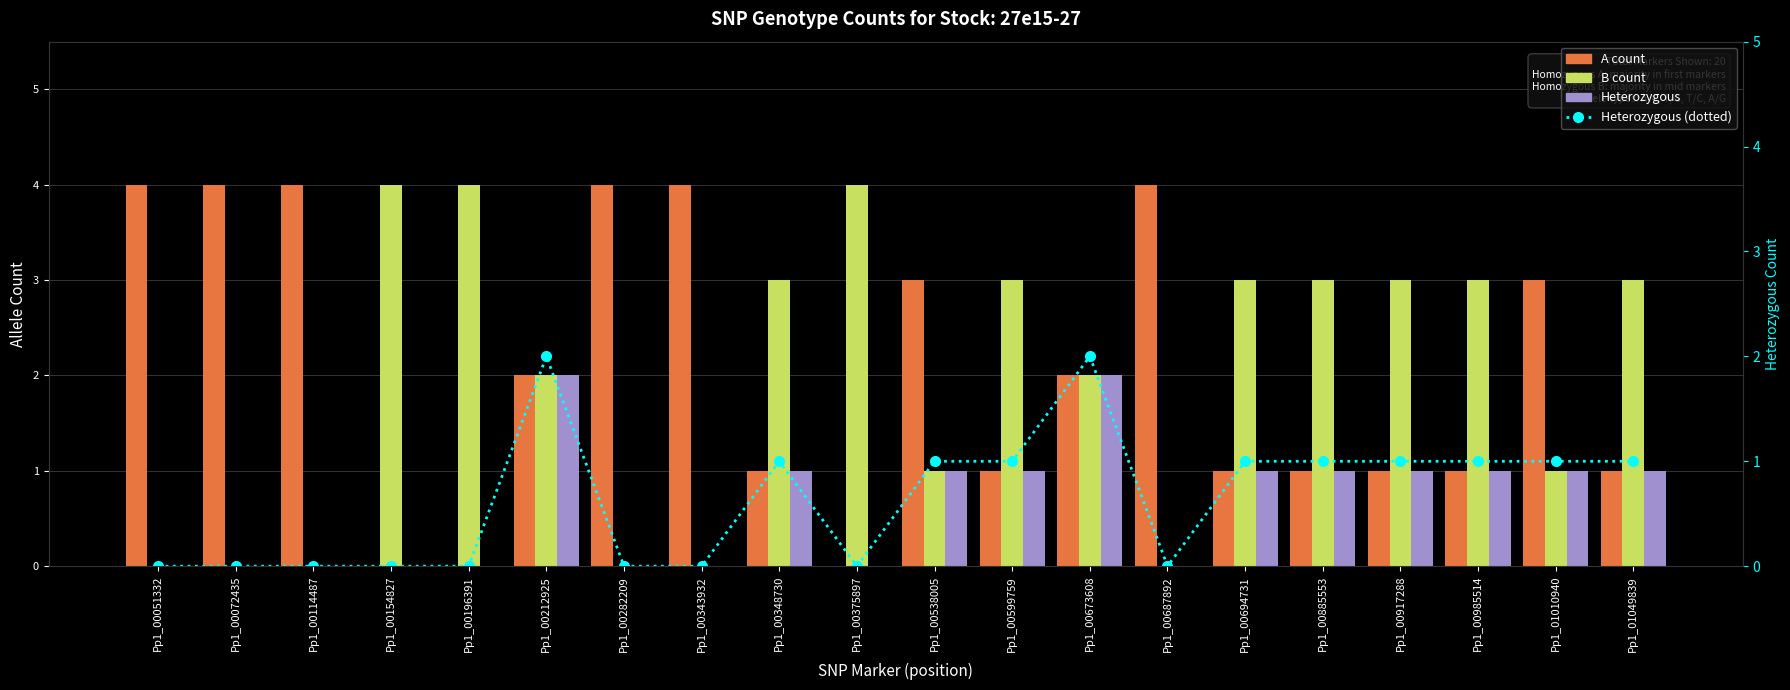

What is the total value across all series at Pp1_00375897?

4